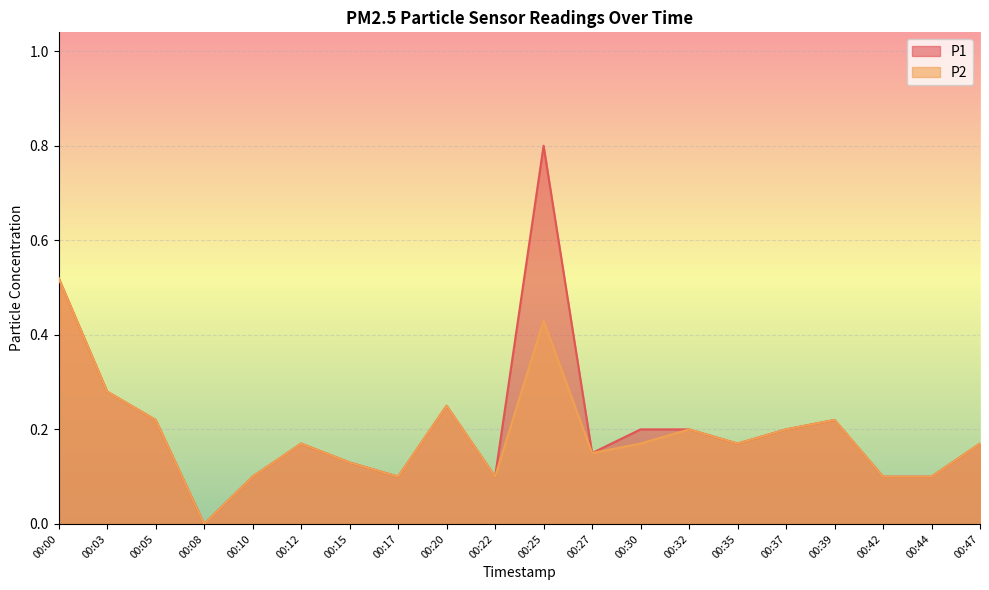

True or false: P2 and P1 intersect in this chart.

False